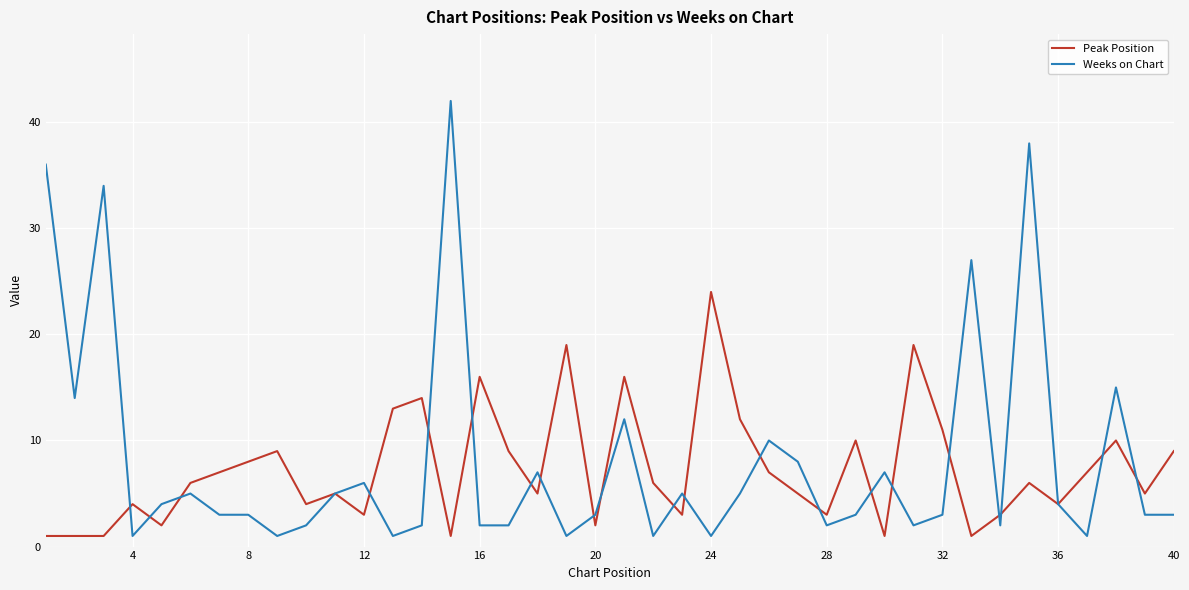

At how many categories does at least one series exceed 18?

8